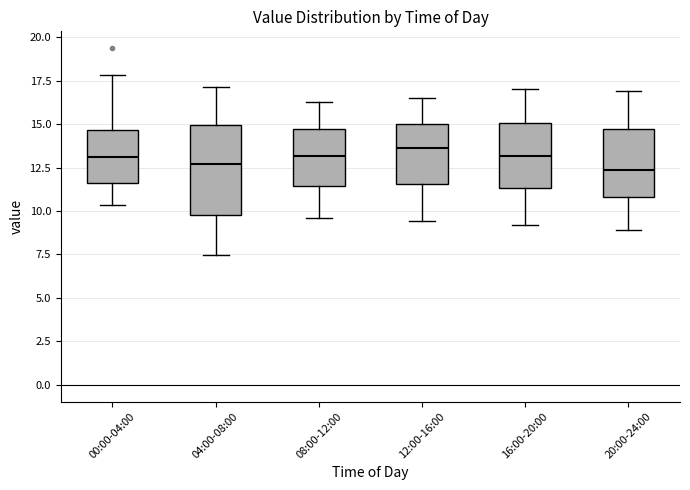

Reading left to right, read every box against the y-axis: the position of its median line, the range the box covers, and the ends of its whiskers. The values are not printed on the chart, so give them approximately, as read against the axis.

00:00-04:00: median 13.0, box 11.5 to 14.5, whiskers 10.5 to 18.0
04:00-08:00: median 12.5, box 10.0 to 15.0, whiskers 7.5 to 17.0
08:00-12:00: median 13.0, box 11.5 to 14.5, whiskers 9.5 to 16.5
12:00-16:00: median 13.5, box 11.5 to 15.0, whiskers 9.5 to 16.5
16:00-20:00: median 13.0, box 11.5 to 15.0, whiskers 9.0 to 17.0
20:00-24:00: median 12.5, box 11.0 to 14.5, whiskers 9.0 to 17.0